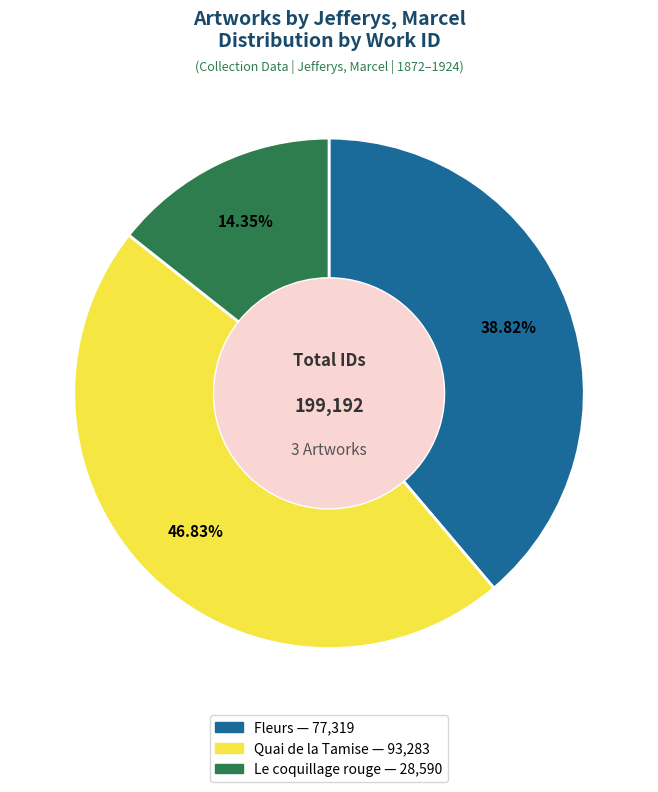

To the nearest percent, what is the difference between the largest and smallest slice percentages?

32%